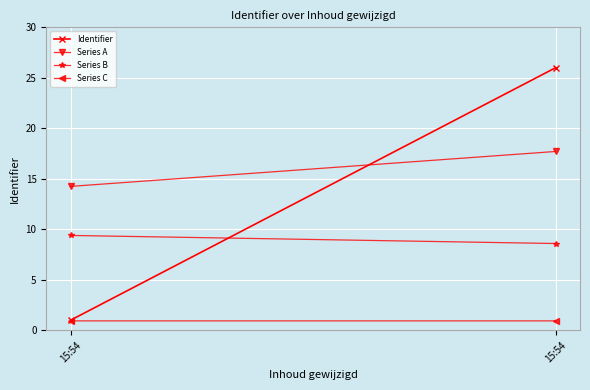

What is the sum of all Series C values?

1.9